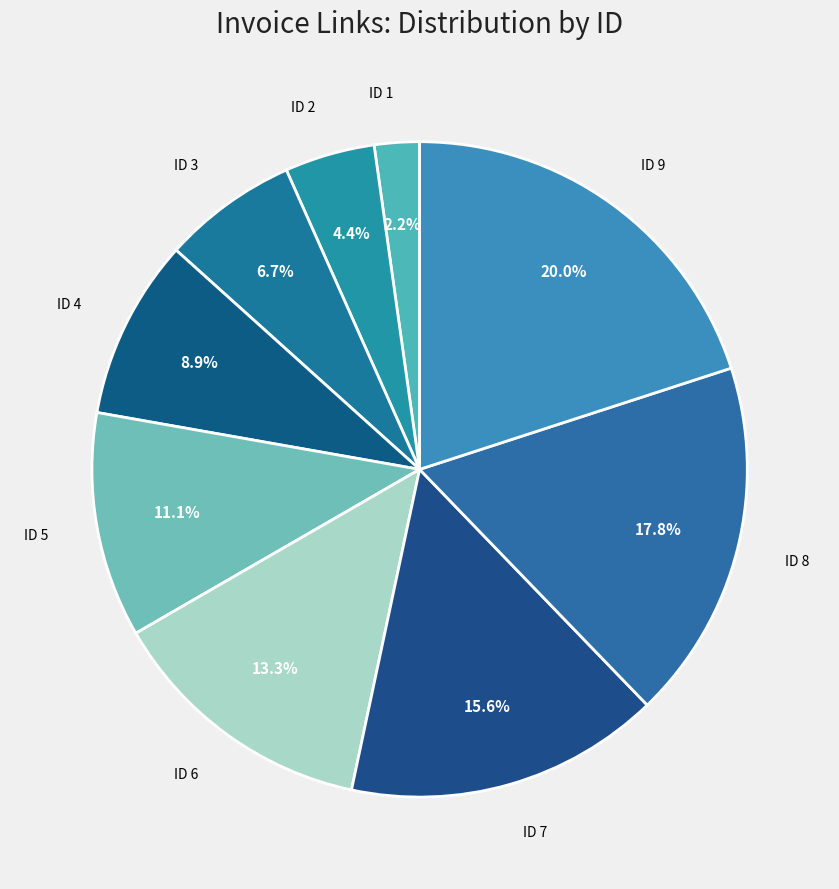

Count the number of slices in the pie.

9